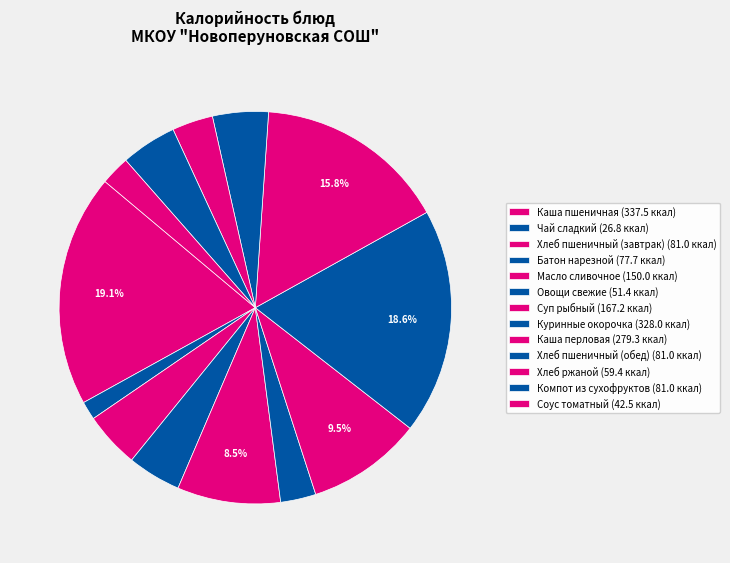

Count the number of slices in the pie.

13